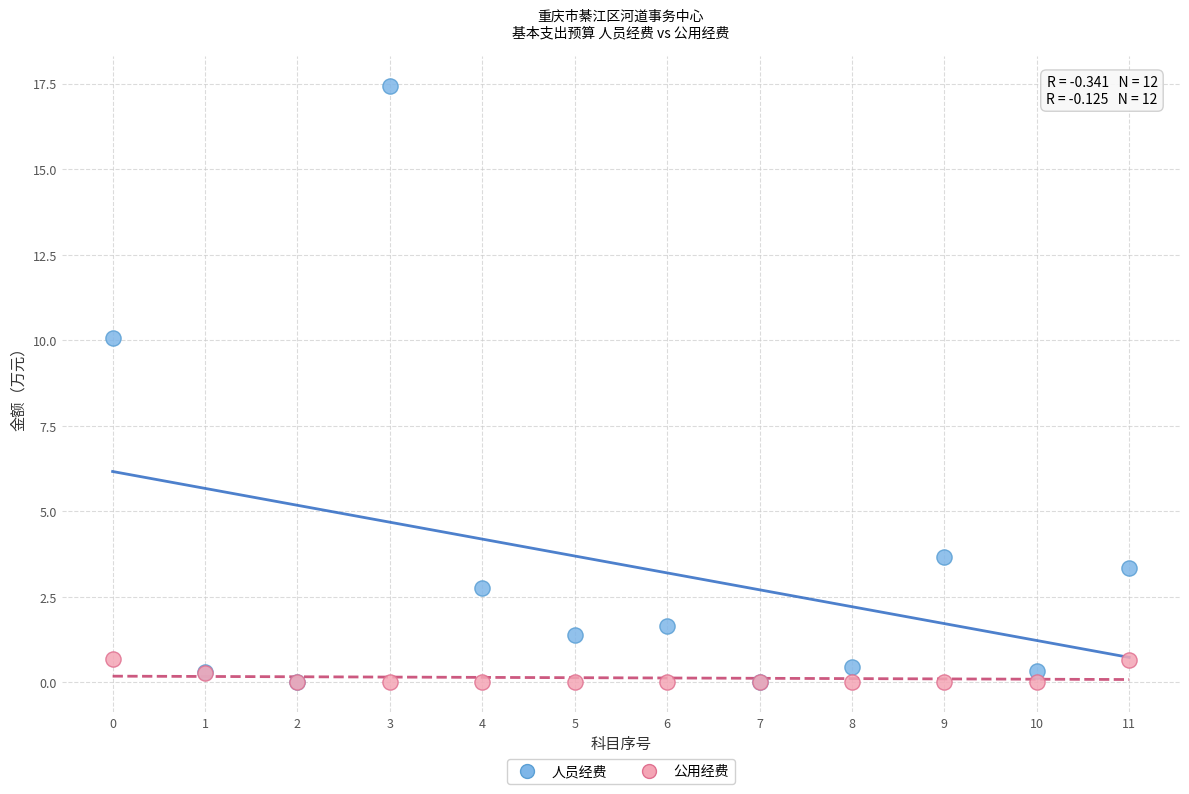

Across all series, what Y value is closest to 8?

10.1